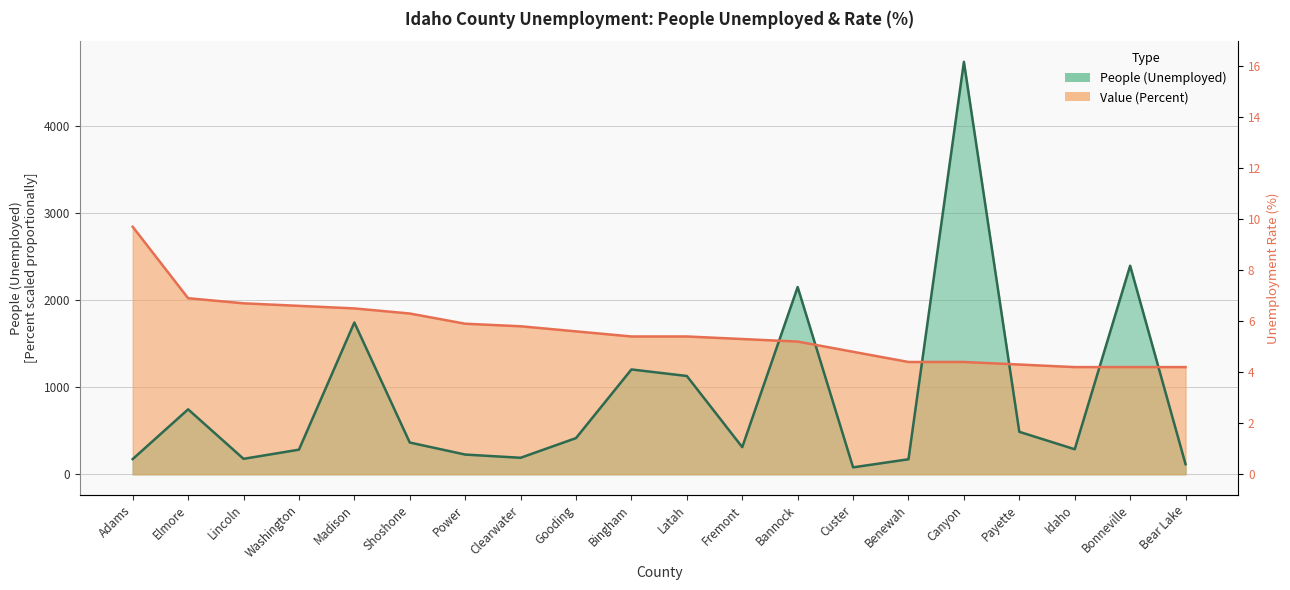

How many data points does each series have?

20